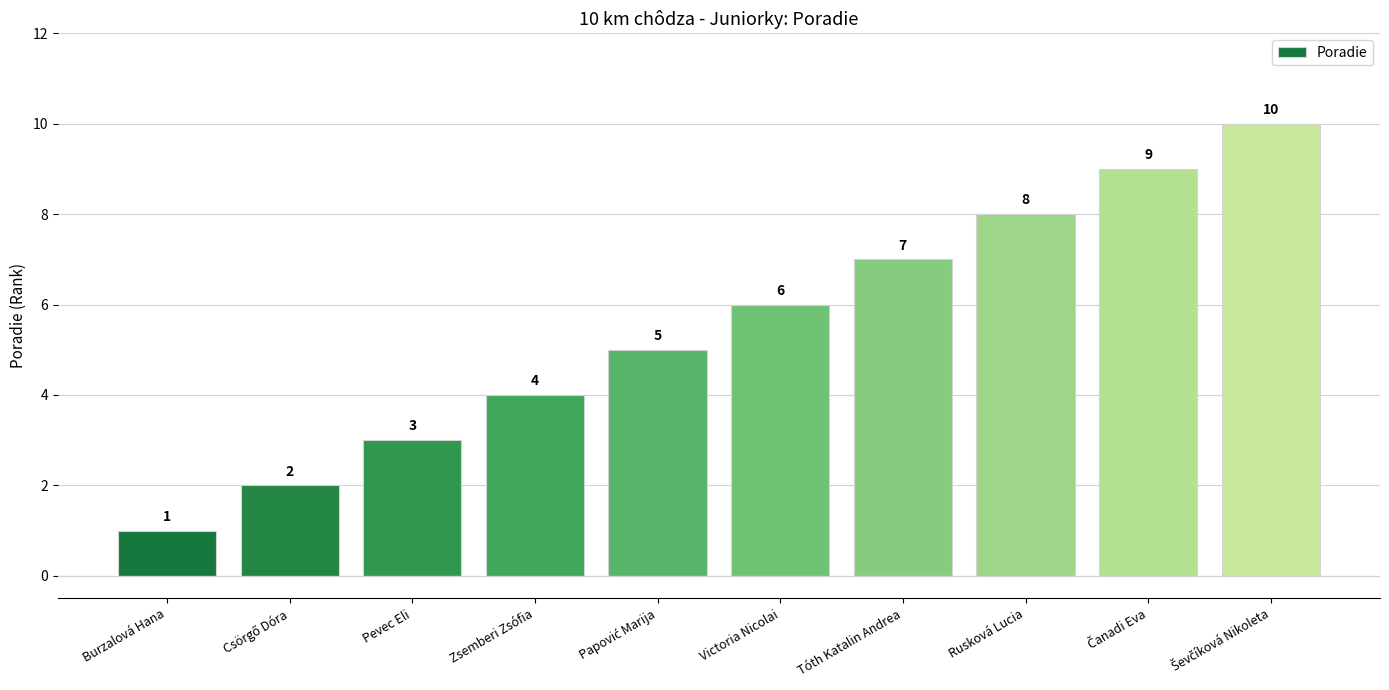

Count the values in the range 3 to 8.

6